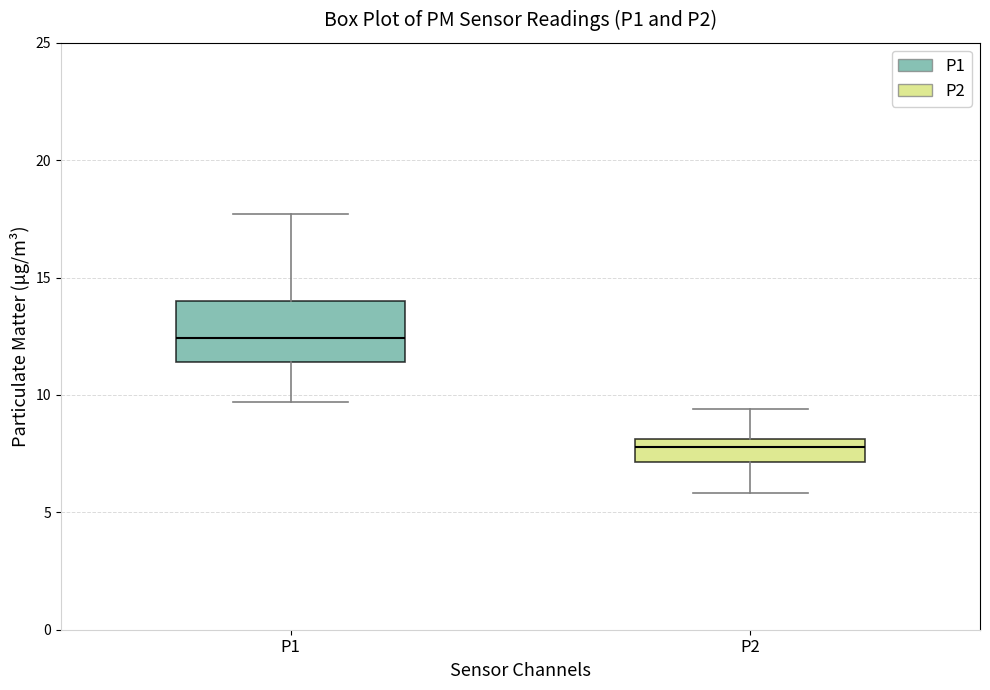

Which box's median line is the highest?

P1